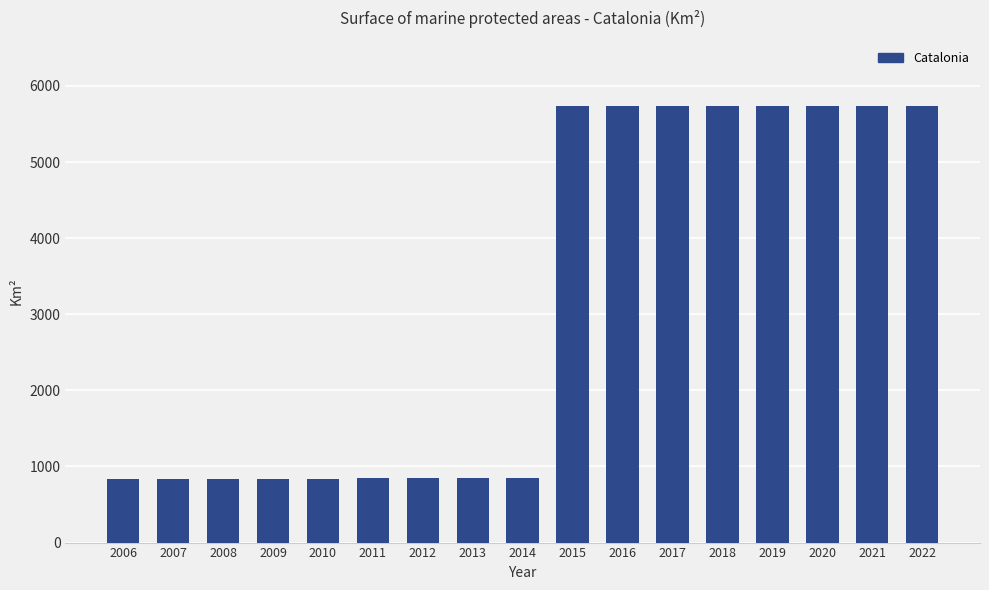

What is the value of the 9th bar from the left?

851.4